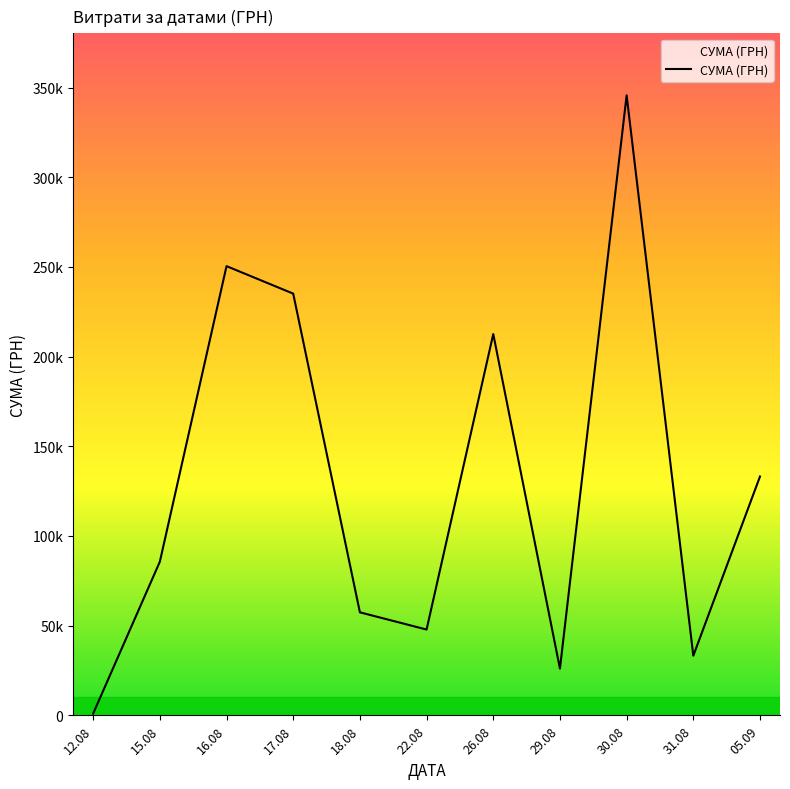

Where does the data first go above 85650?

16.08